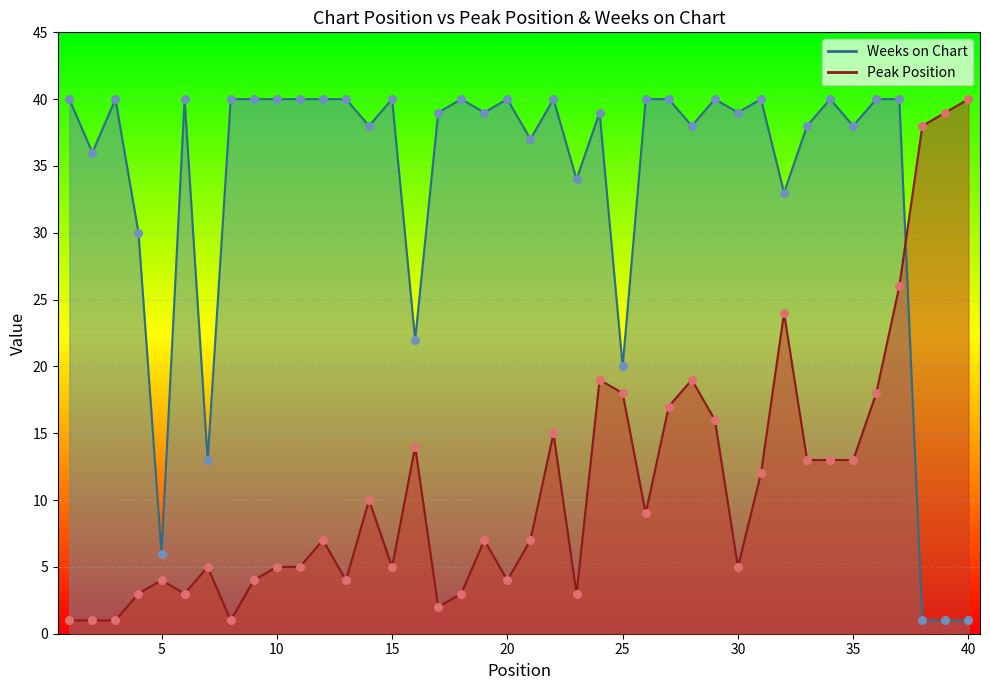

Which series has the largest total across all categories?

Weeks on Chart